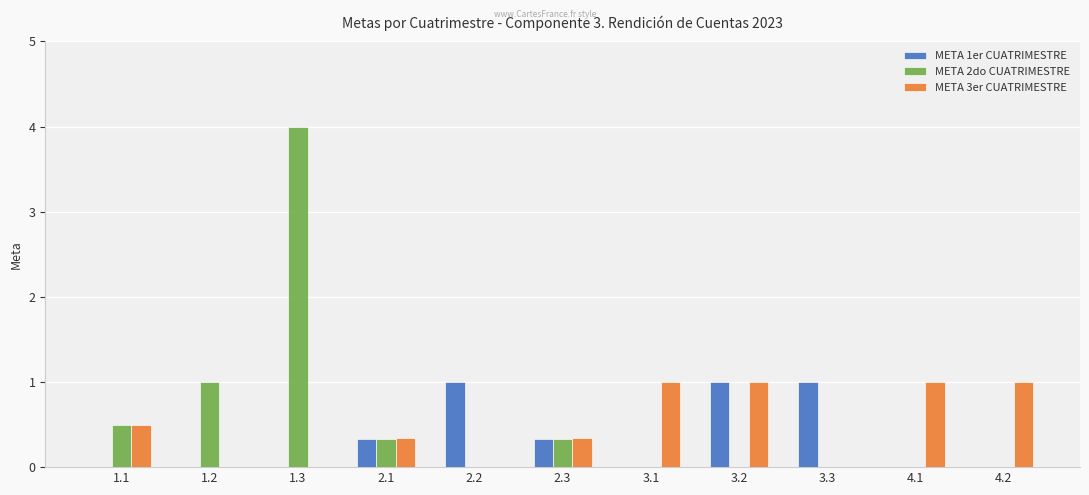

Are the bars horizontal?

No